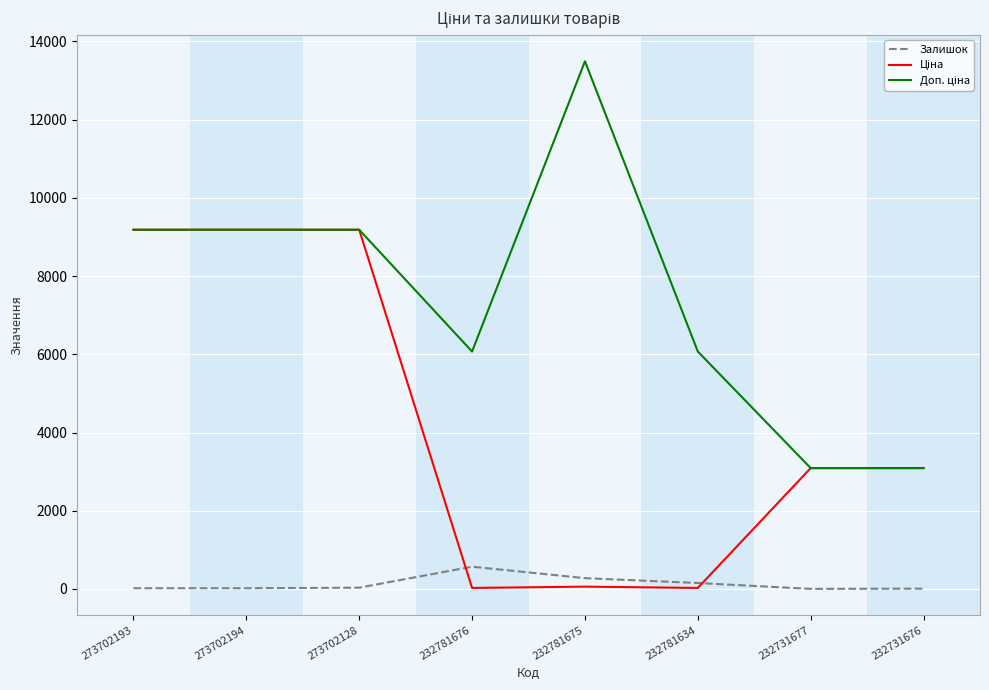

True or false: Залишок has more than 2 points higher than both neighbors.

False